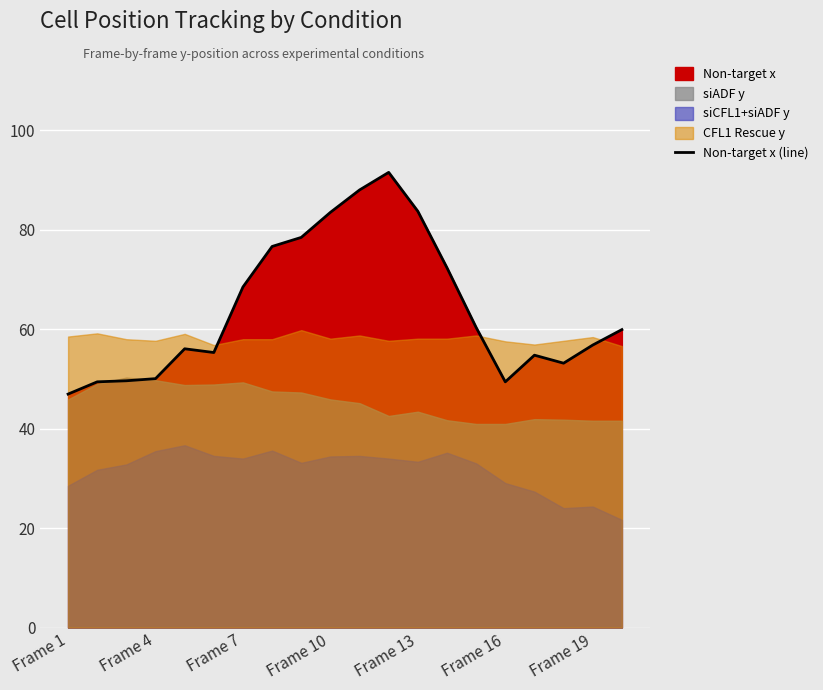

What is the smallest value displayed?

47.0